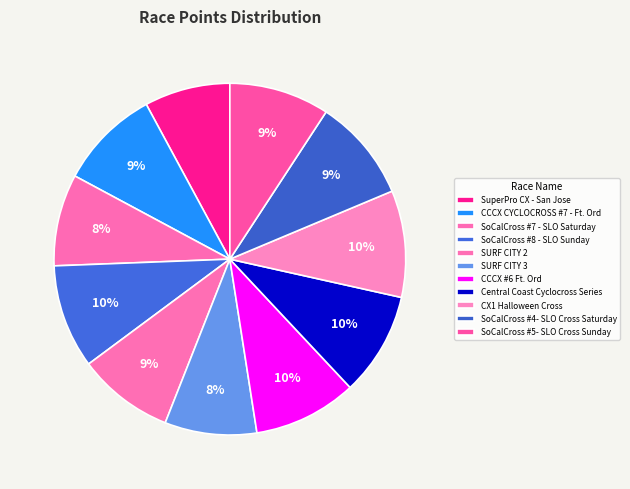

How many slices are in this pie chart?

11